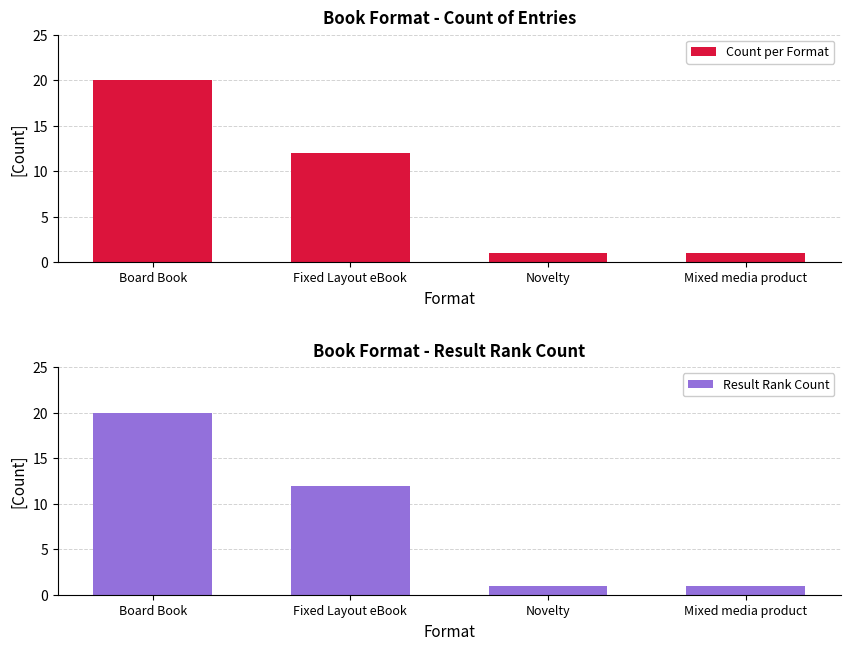

Reading left to right, what are all the values shown in this chart?

Count per Format: 20	12	1	1
Result Rank Count: 20	12	1	1